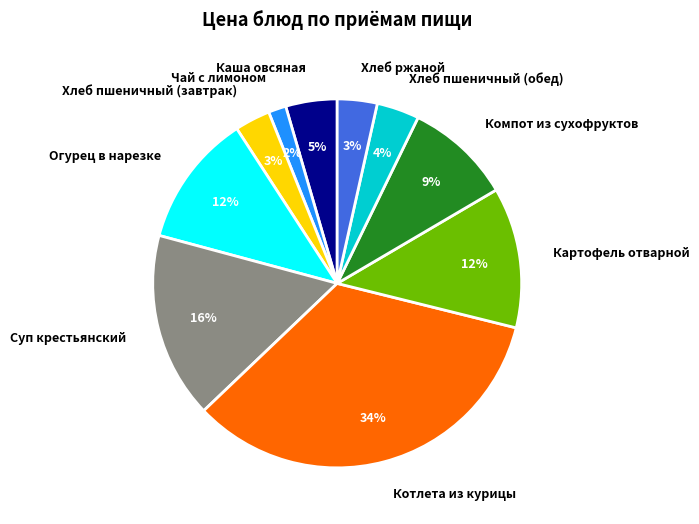

Does any single category account for the majority?

No